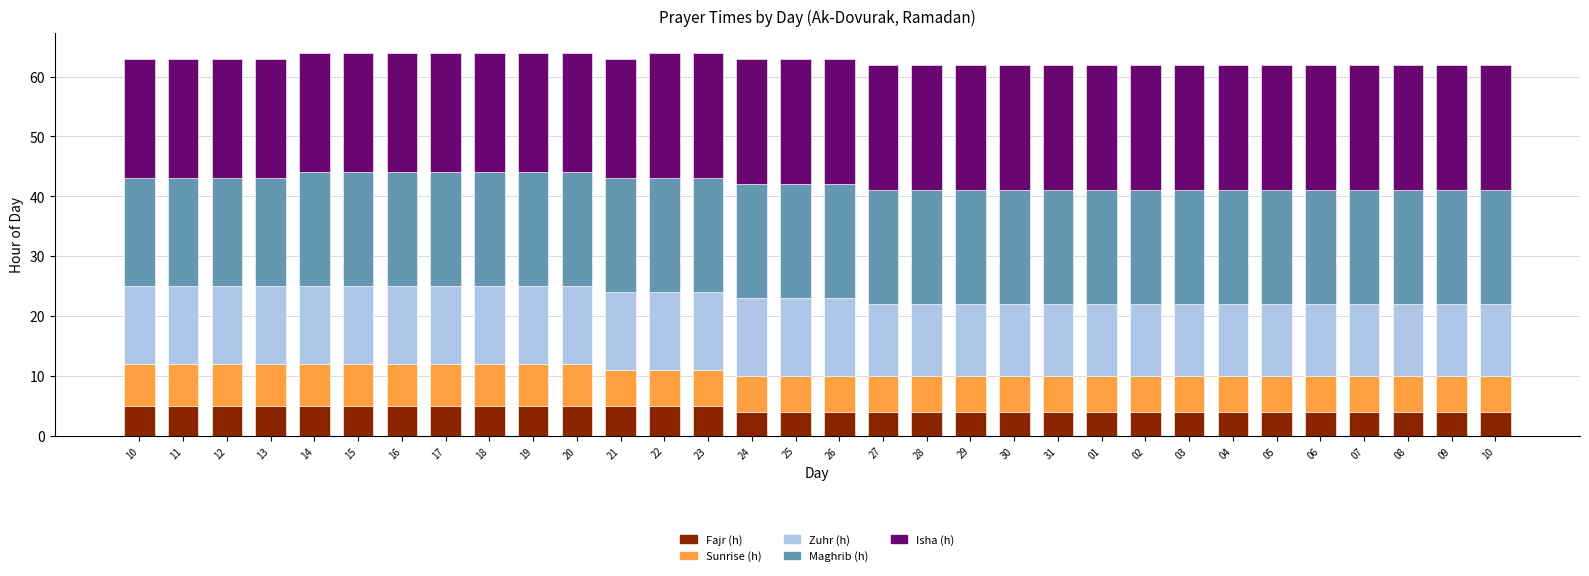

What is the difference between the second highest and minimum values in the Sunrise (h) series?

1